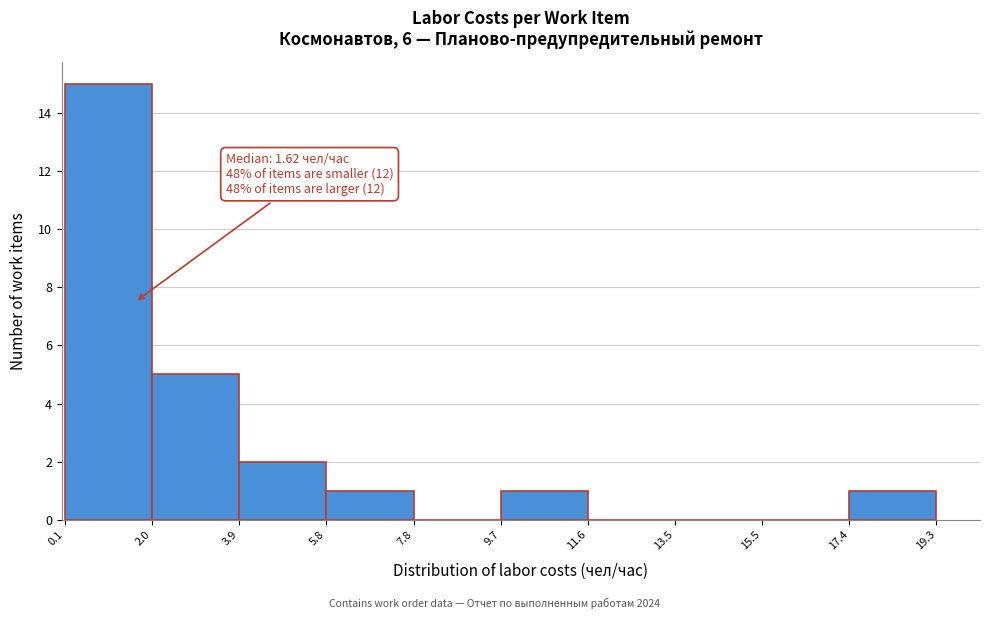

Which range on the x-axis has the tallest bar?

0.1 to 2.0